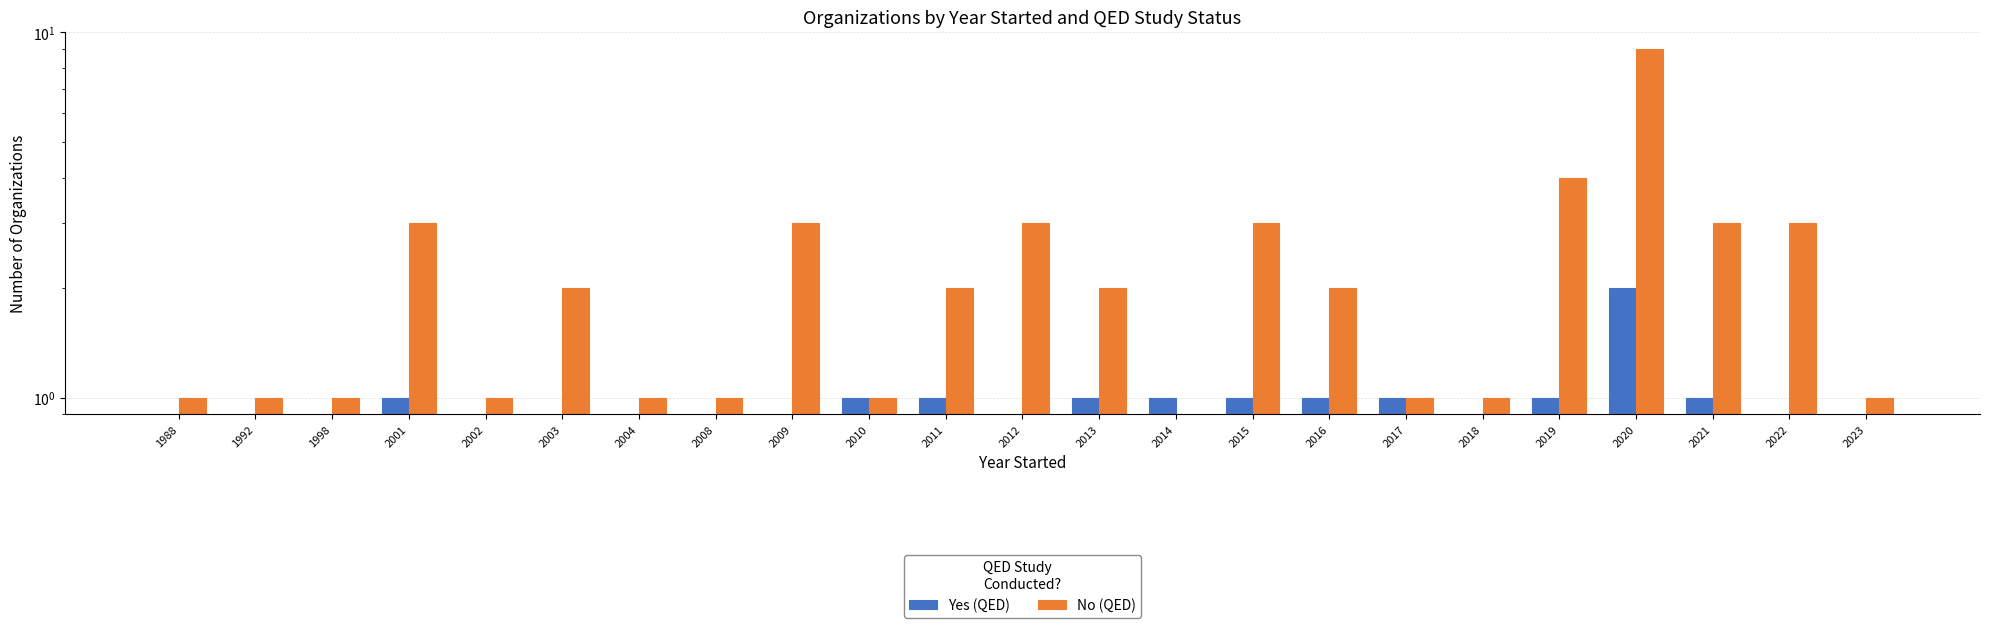

List the labels in order of No (QED) value, smallest first.

2014, 1988, 1992, 1998, 2002, 2004, 2008, 2010, 2017, 2018, 2023, 2003, 2011, 2013, 2016, 2001, 2009, 2012, 2015, 2021, 2022, 2019, 2020